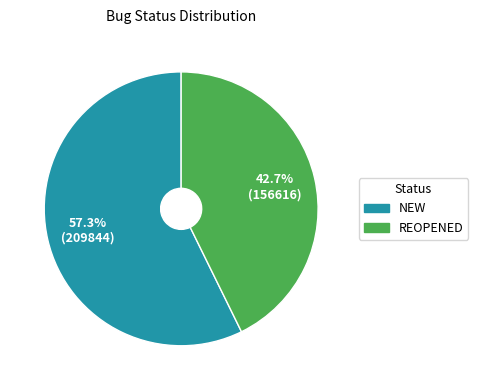

Which category has the smallest portion of the pie?

REOPENED